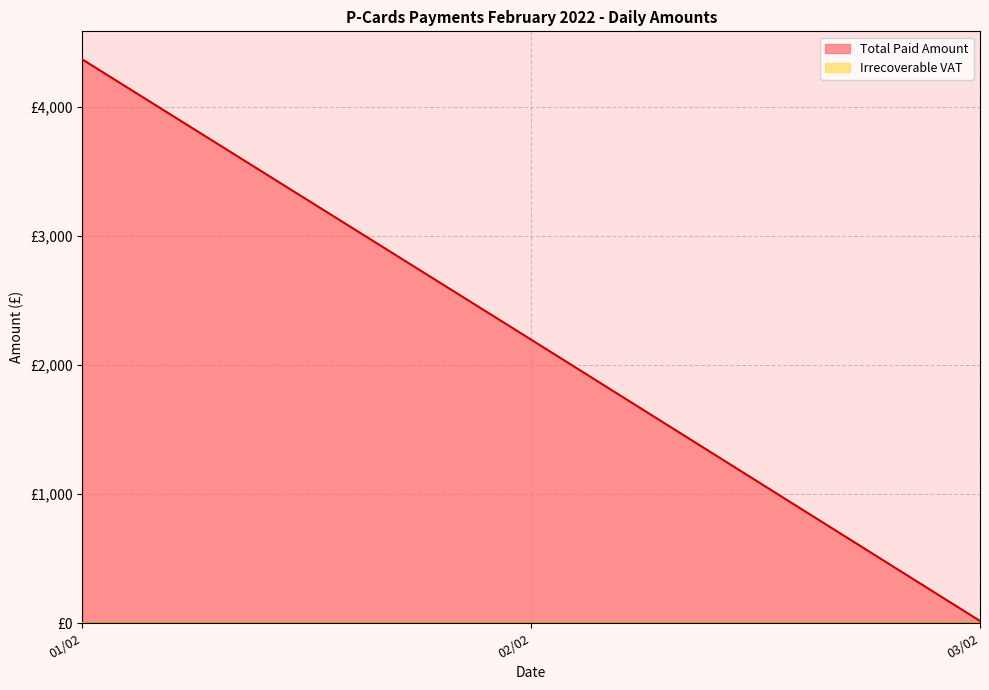

Does the chart display data point markers on the line(s)?

No